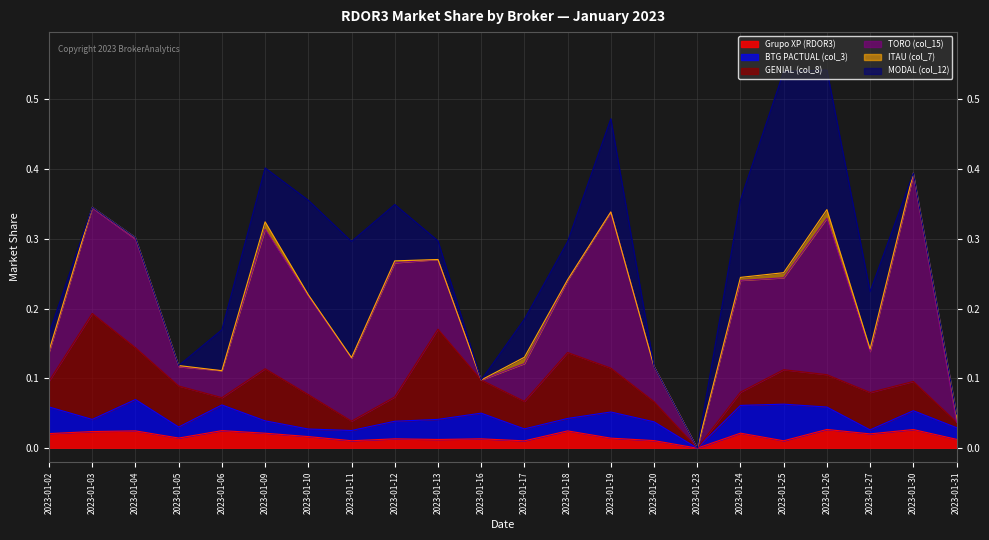

Which series has the largest range (max minus min)?

TORO (col_15)